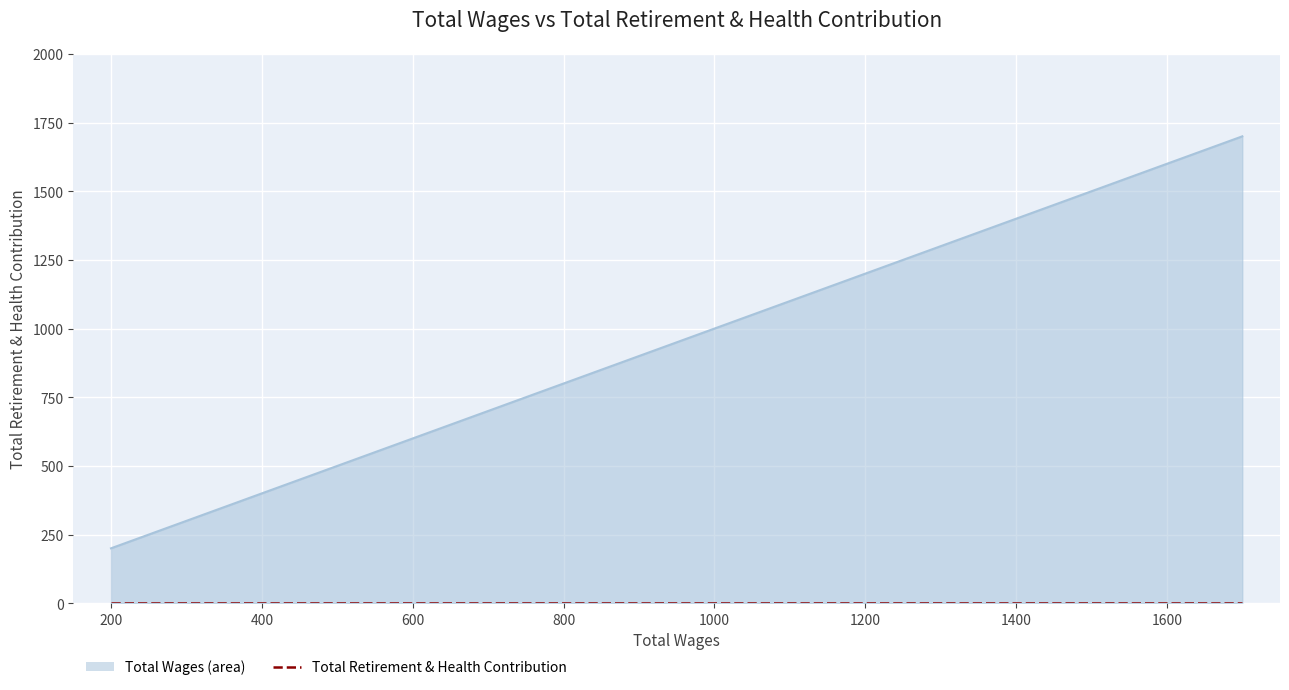

How many lines are shown in the chart?

2